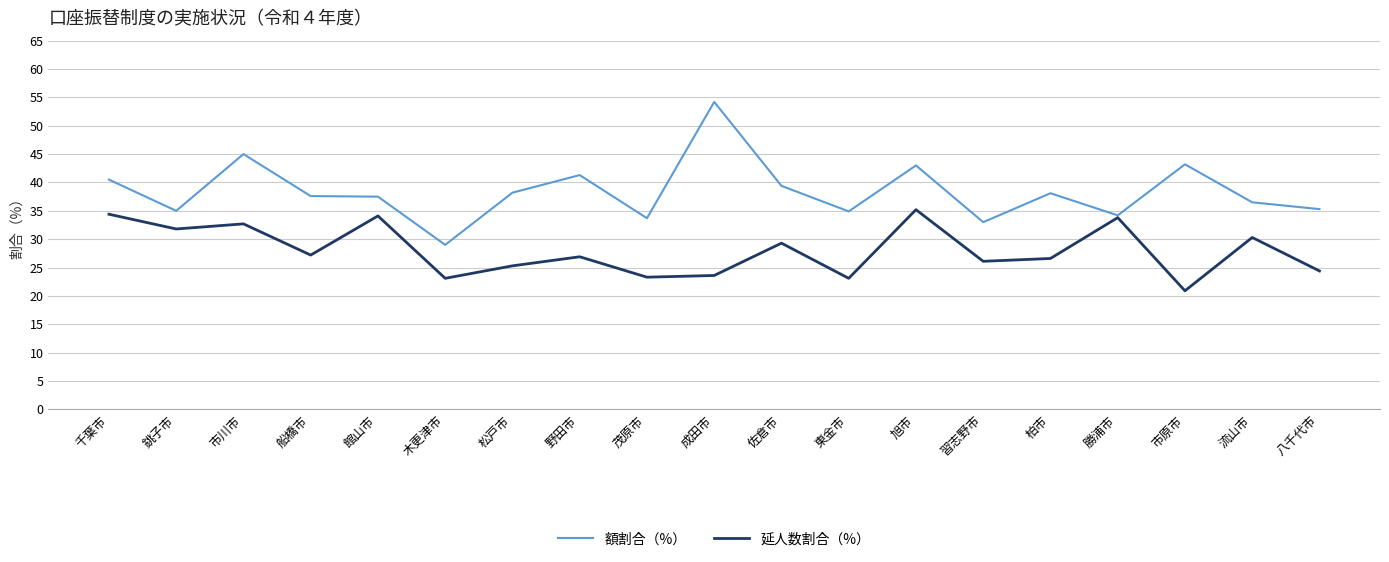

What is the difference between the second highest and second lowest values in the 延人数割合（%） series?

11.3